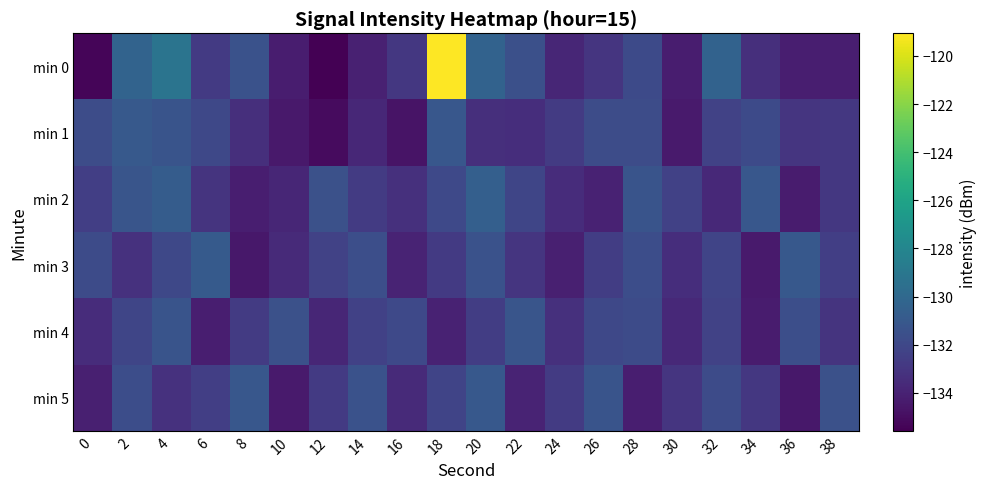

Rank the series by their maximum value, from highest to lowest.

min 0, min 2, min 3, min 1, min 5, min 4